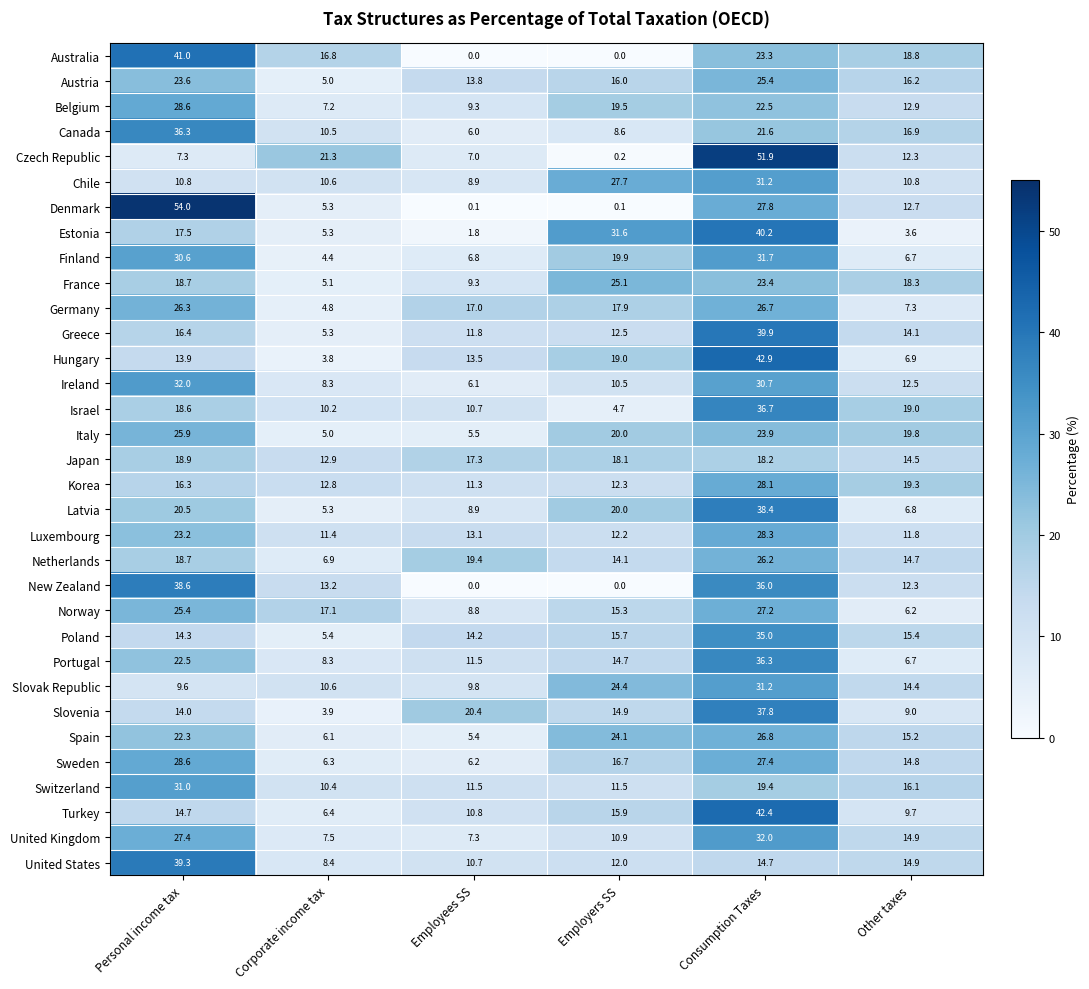

Which series has the widest spread of values?

Denmark